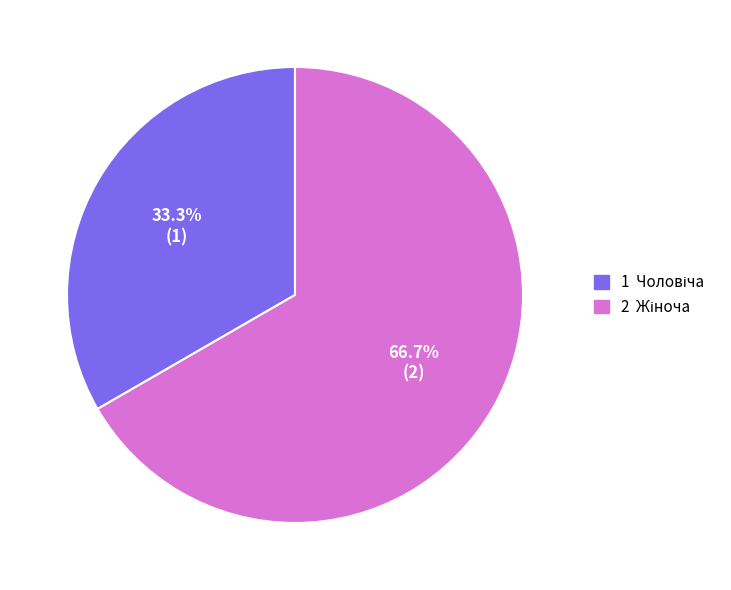

How many slices are in this pie chart?

2